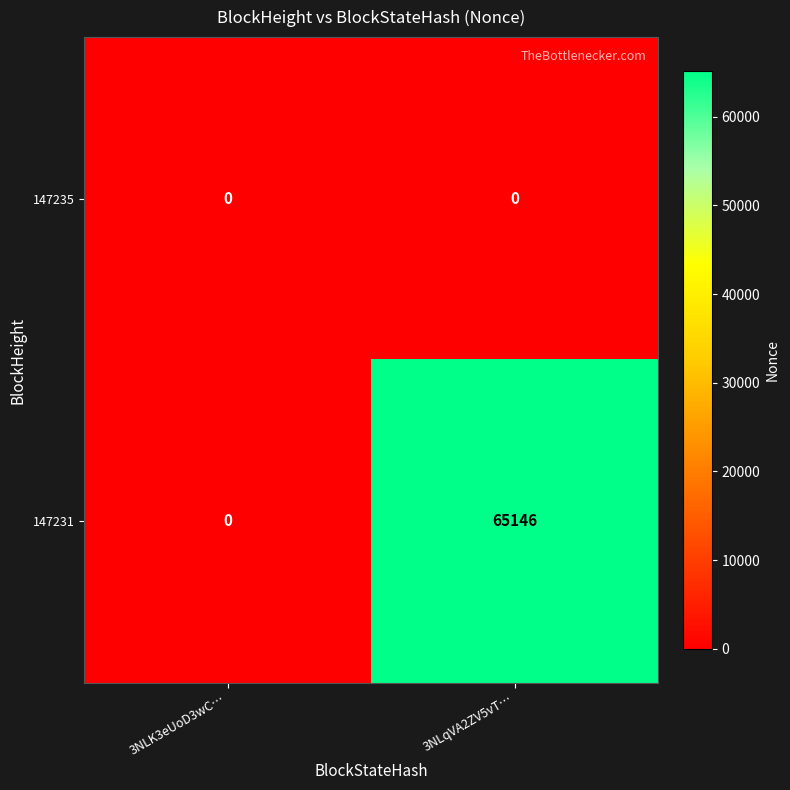

Between 3NLK3eUoD3wC… and 3NLqVA2ZV5vT…, which series saw the biggest shift?

147231